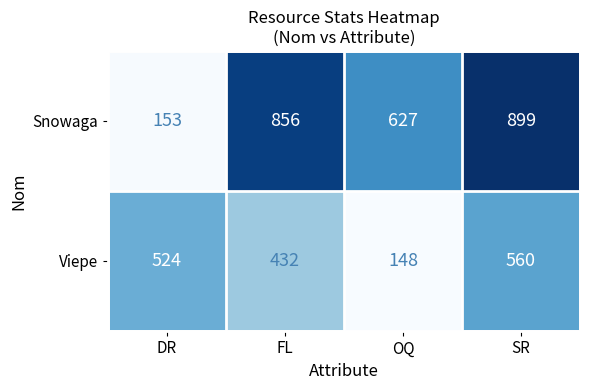

Reading right to left, list all the values displayed in this chart.

Snowaga: SR=899	OQ=627	FL=856	DR=153
Viepe: SR=560	OQ=148	FL=432	DR=524